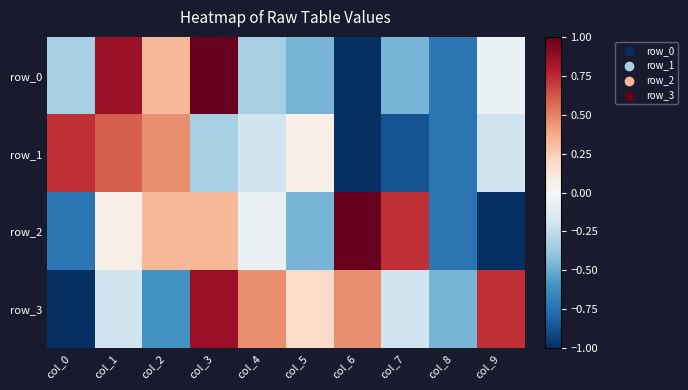

Rank the series by their average value, from highest to lowest.

row_3, row_2, row_0, row_1